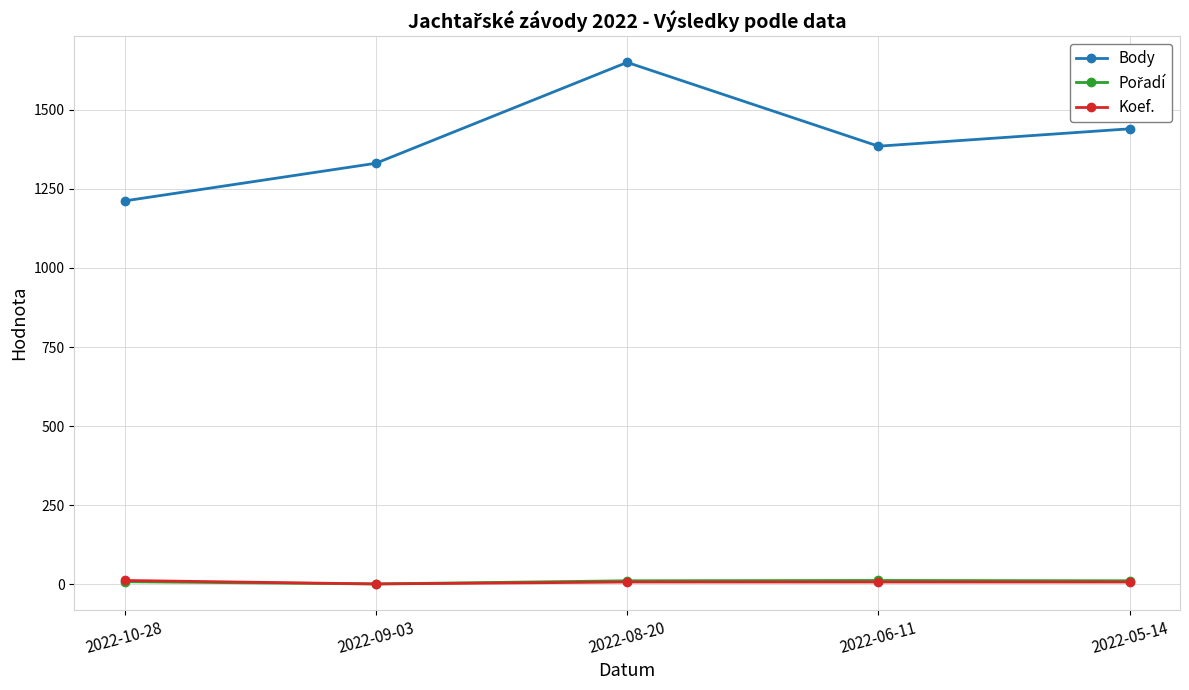

Which series has the widest spread of values?

Body